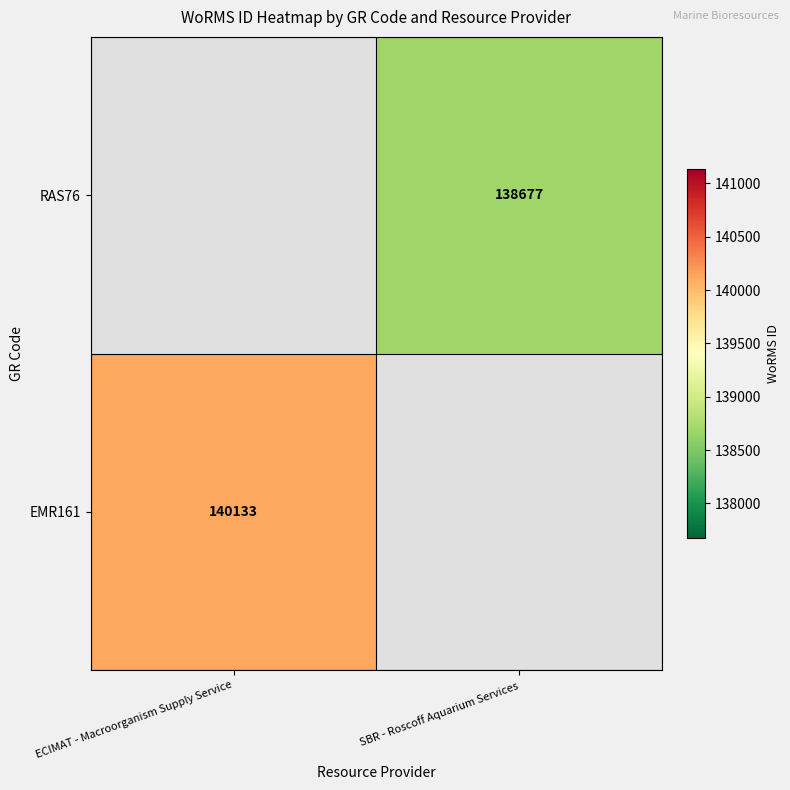

The RAS76 series shows 138677 at SBR - Roscoff Aquarium Services. True or false?

True